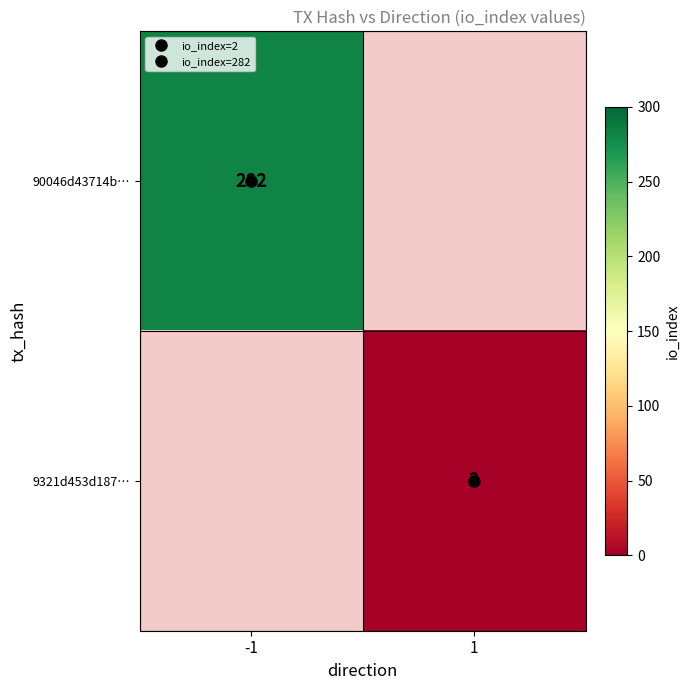

What is the greatest value displayed?

282.0